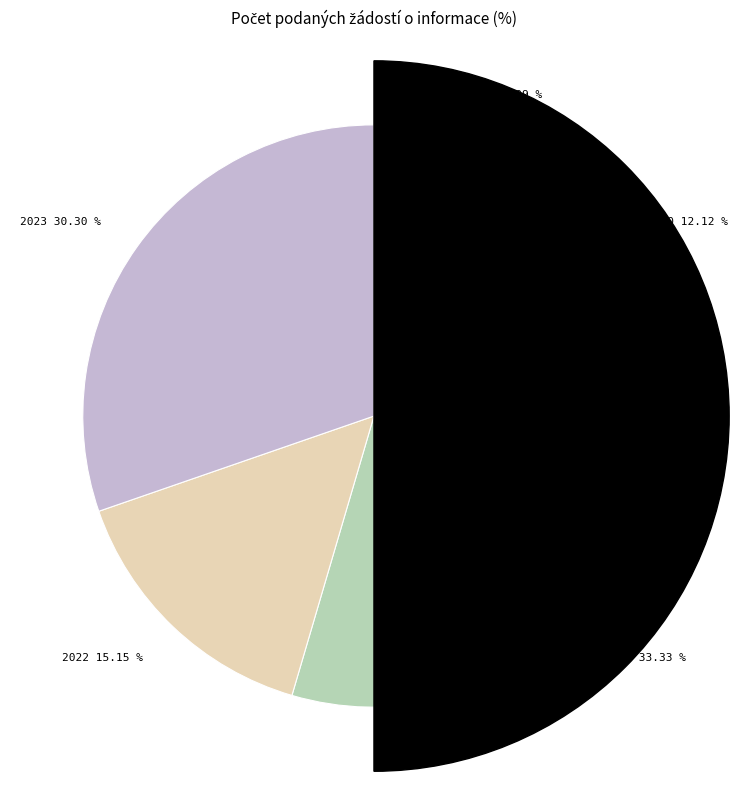

To the nearest percent, what percentage of the pie is 2020?

12%